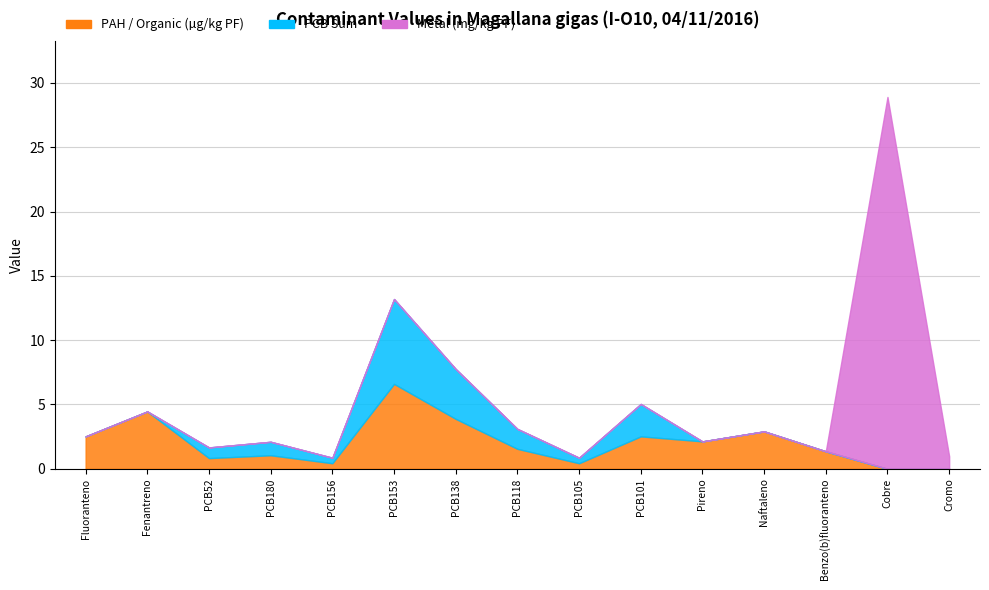

Rank the categories by Metal (mg/kg PF) value from lowest to highest.

Fluoranteno, Fenantreno, PCB52, PCB180, PCB156, PCB153, PCB138, PCB118, PCB105, PCB101, Pireno, Naftaleno, Benzo(b)fluoranteno, Cromo, Cobre